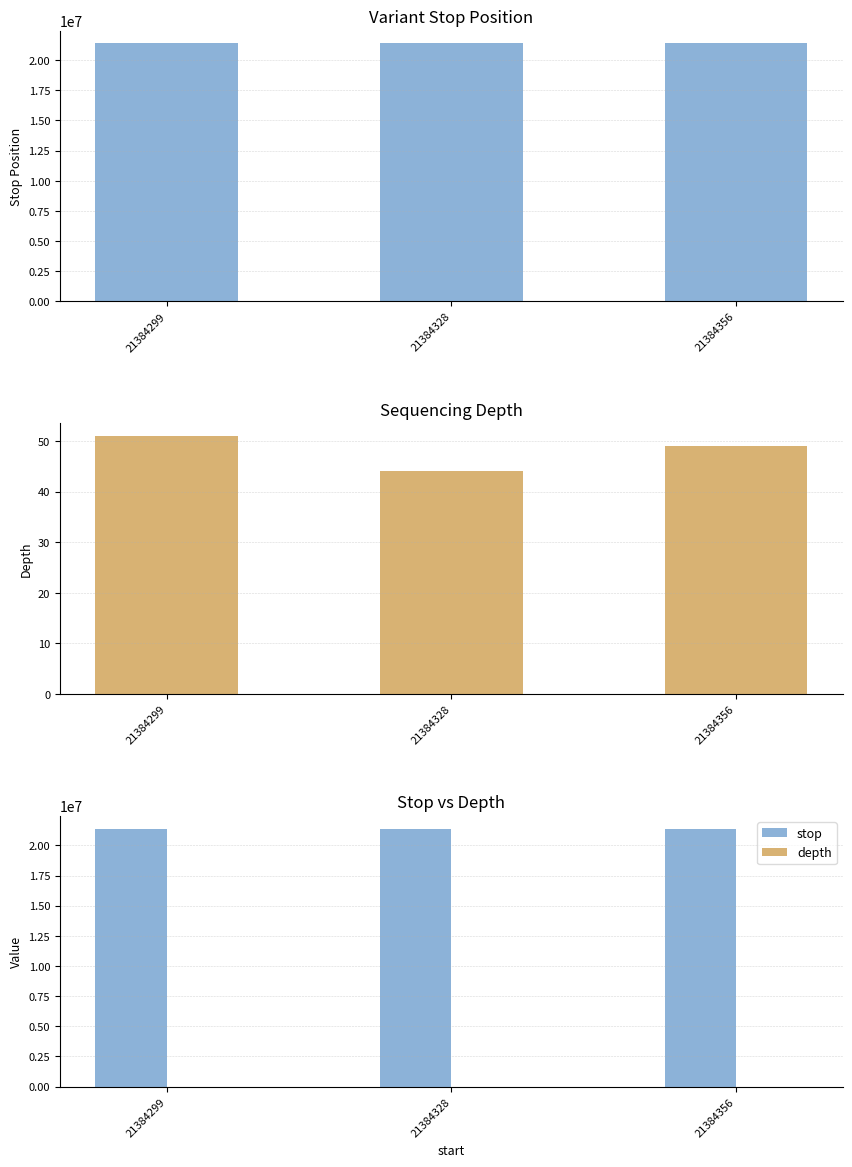

Rank the series at 21384356 from highest to lowest value.

stop, depth